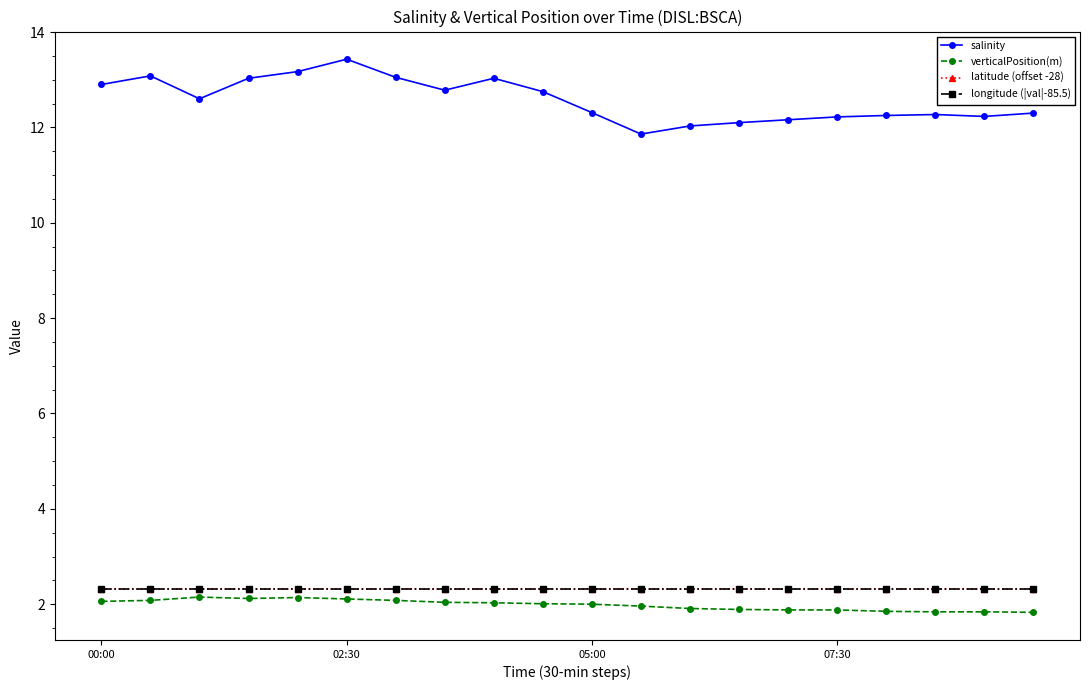

What is the value of the verticalPosition(m) point at the 8th from the left?

2.0